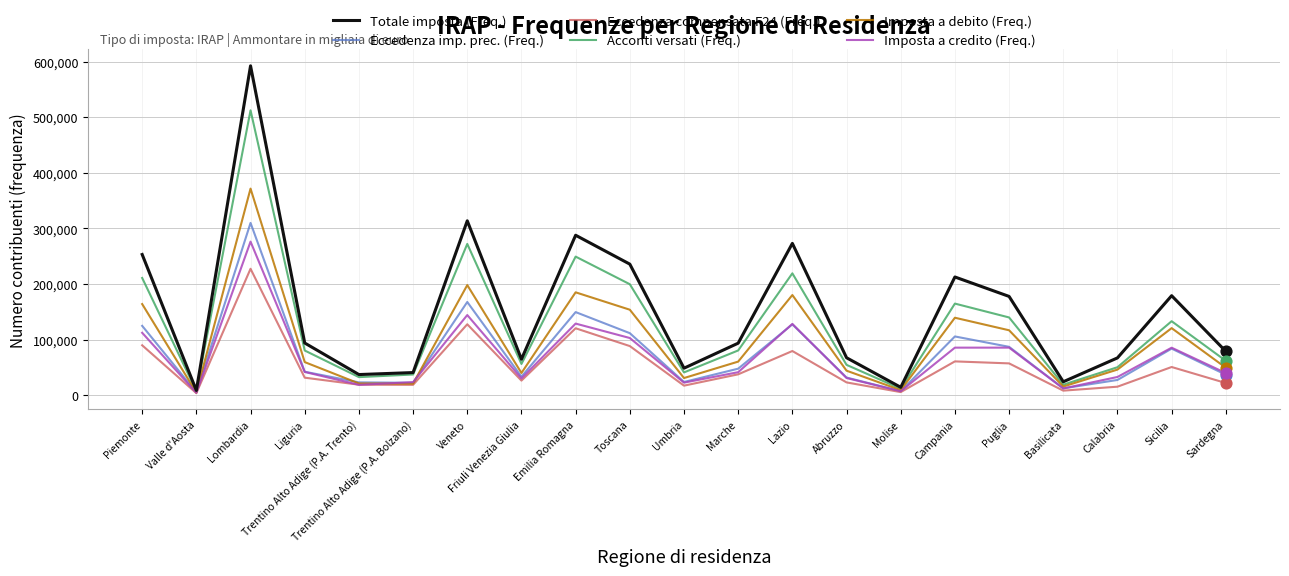

Between Veneto and Calabria, which series saw the biggest shift?

Totale imposta (Freq.)